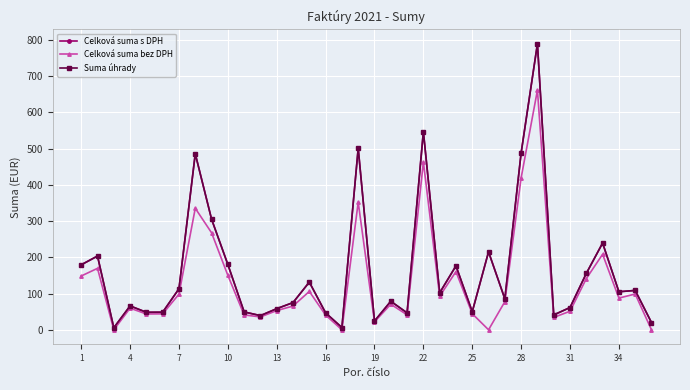

Reading left to right, transcribe all the data shown in this chart.

Celková suma s DPH: 179.3	203.5	5.6	65.9	48.3	48.6	113.2	485.7	305.2	180.2	49.2	39.1	58.3	75.1	131.6	46.6	6.2	501.1	24.2	78.7	46.7	546.9	102.0	176.3	49.8	215.0	85.4	488.1	789.2	41.0	61.4	155.6	239.3	105.0	108.6	20.0
Celková suma bez DPH: 148.4	169.6	0.0	59.7	43.6	44.0	98.4	335.3	267.7	150.2	41.0	35.6	53.0	65.6	105.9	40.6	0.0	352.1	22.0	70.5	41.3	463.0	92.8	160.6	44.4	0.0	77.6	419.2	661.3	34.2	51.2	141.3	208.4	87.5	98.8	0.0
Suma úhrady: 179.3	203.5	5.6	65.9	48.3	48.6	113.2	485.7	305.2	180.2	49.2	39.1	58.3	75.1	131.6	46.6	6.2	501.1	24.2	78.7	46.7	546.9	102.0	176.3	49.8	215.0	85.4	488.1	789.2	41.0	61.4	155.6	239.3	105.0	108.6	20.0